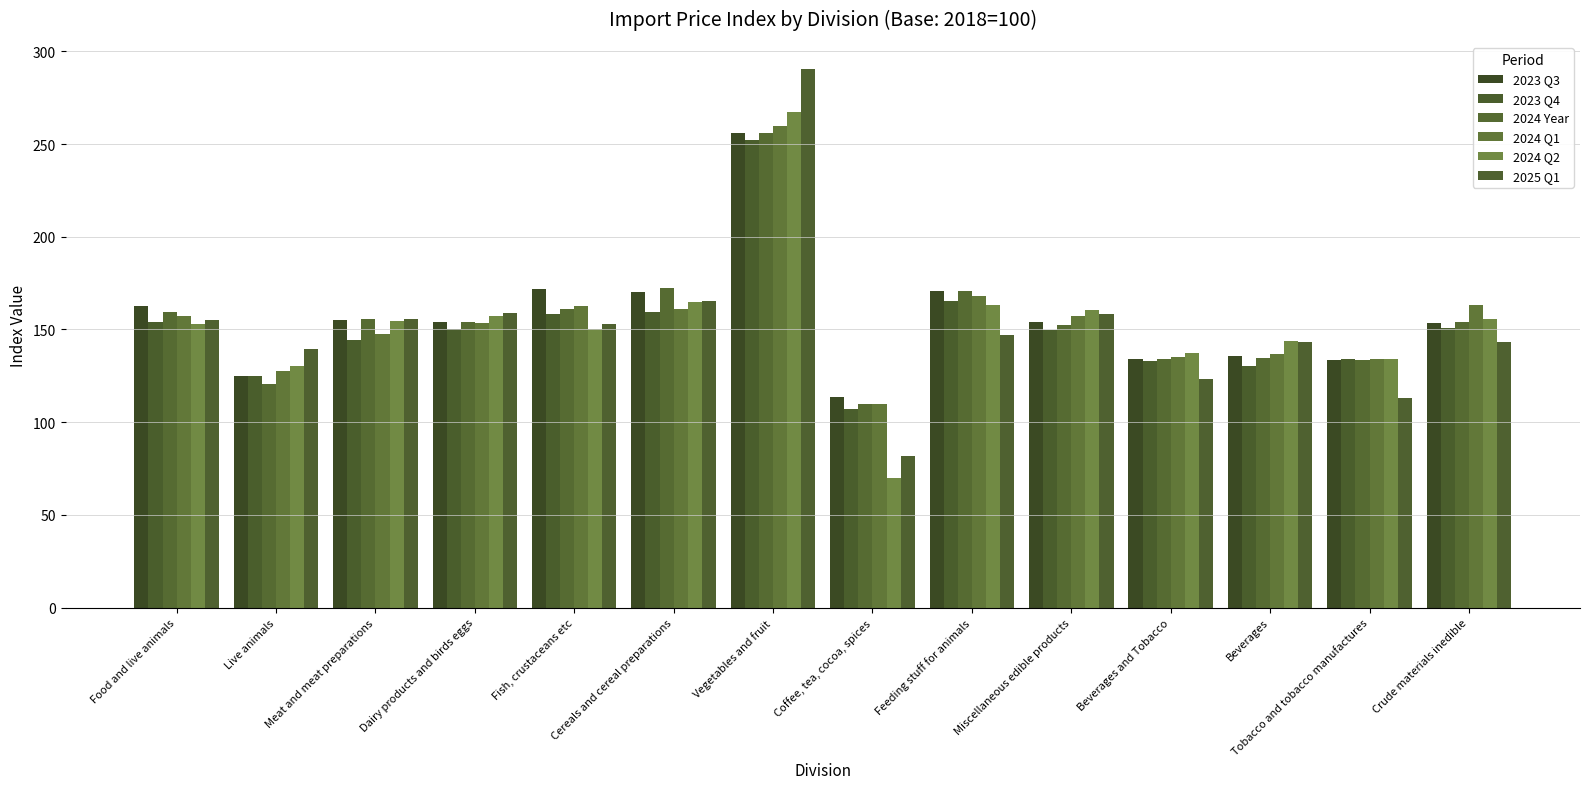

What is the difference between the second highest and second lowest values in the 2024 Q2 series?

34.4